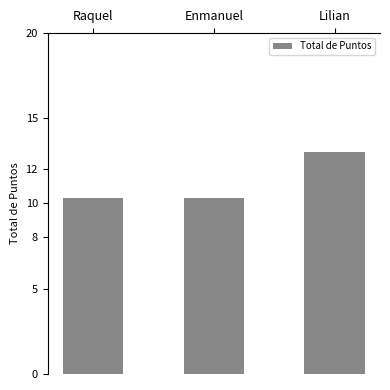

What is the change in value from Raquel to Lilian?

+2.7